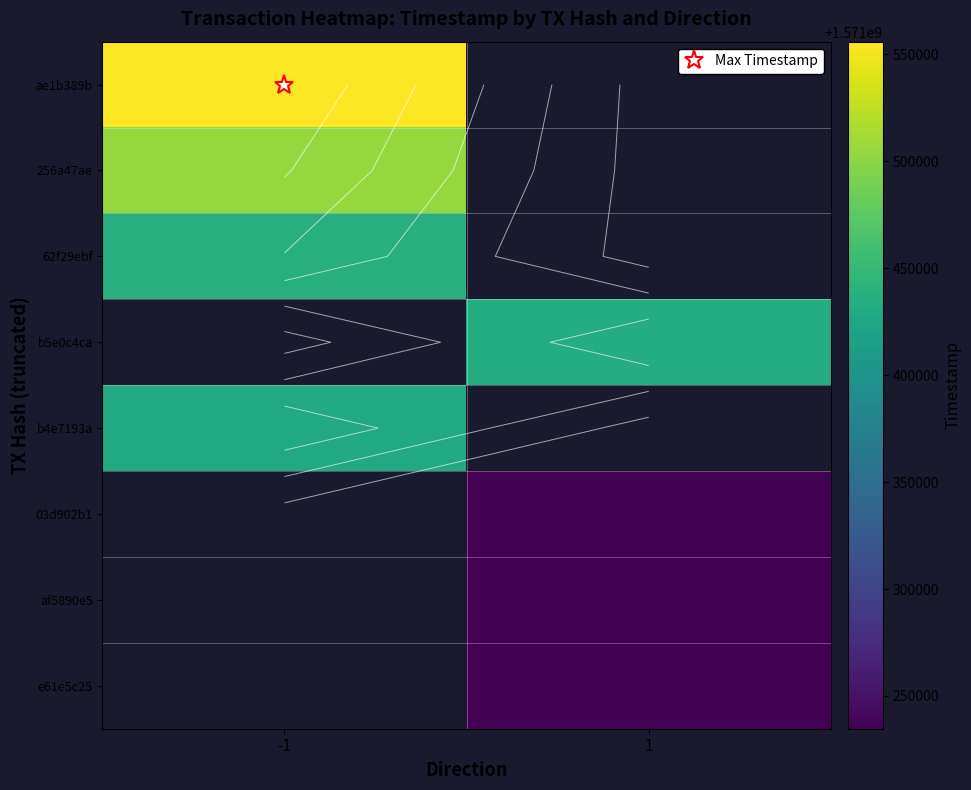

What is the minimum value shown in the chart?

1571234671.0